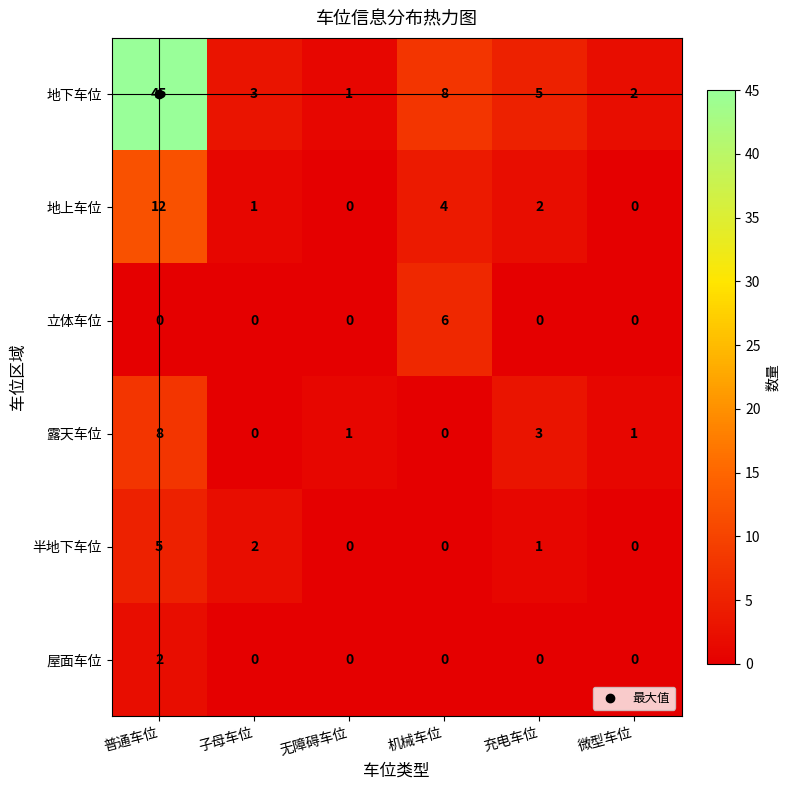

What is the total value across all series at 充电车位?

11